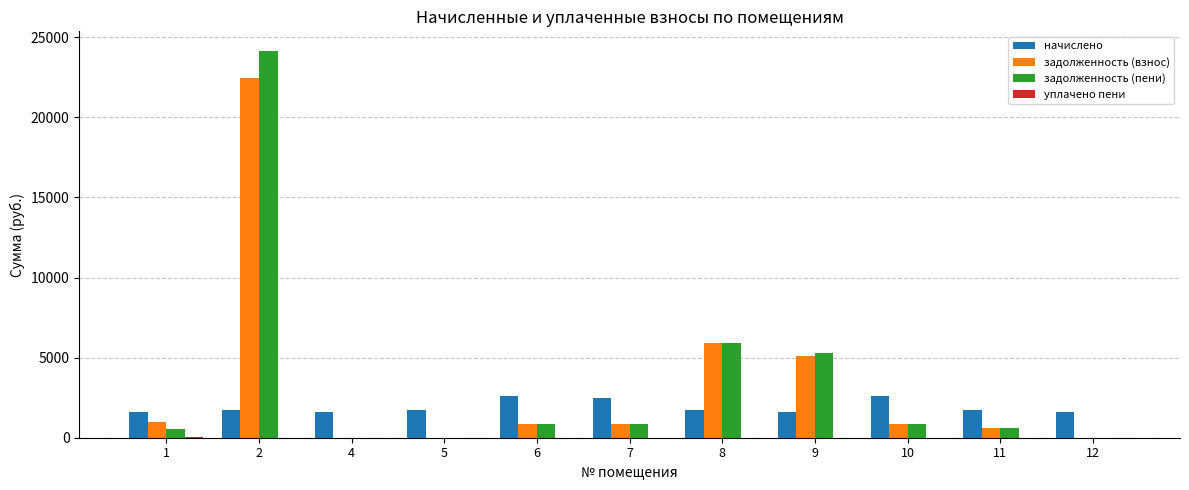

At which category is the sum across all series the highest?

2